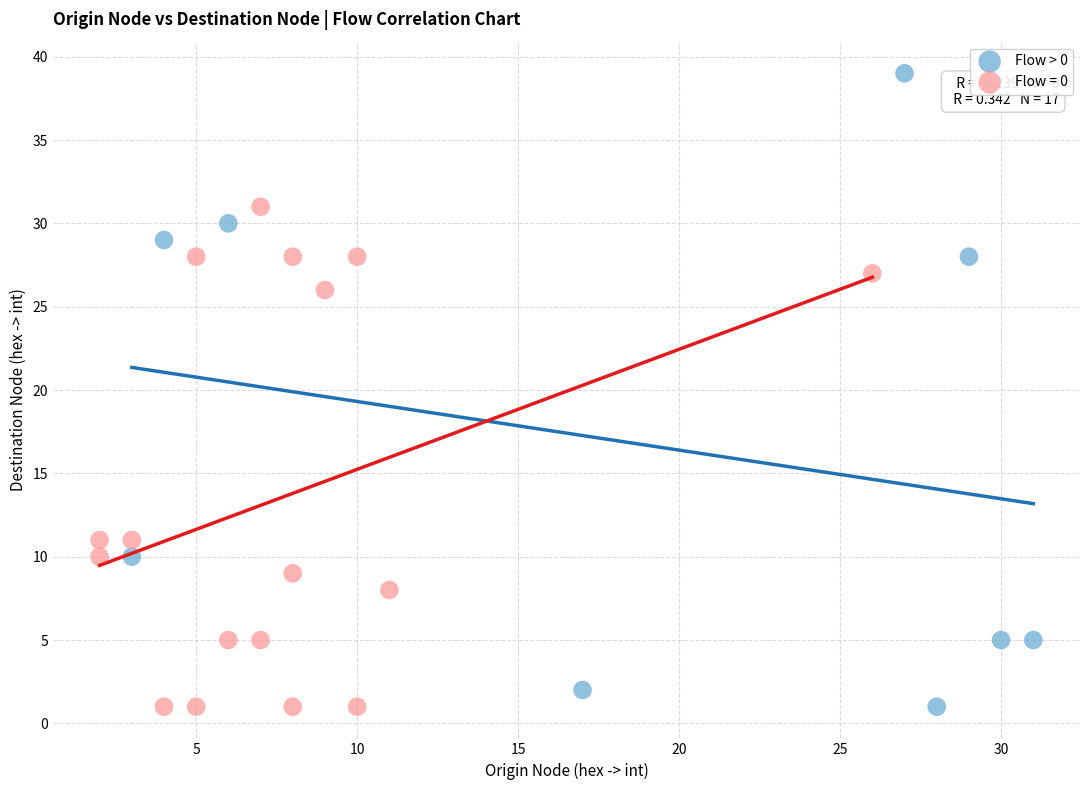

Which series has the largest Y range (max minus min)?

Flow > 0